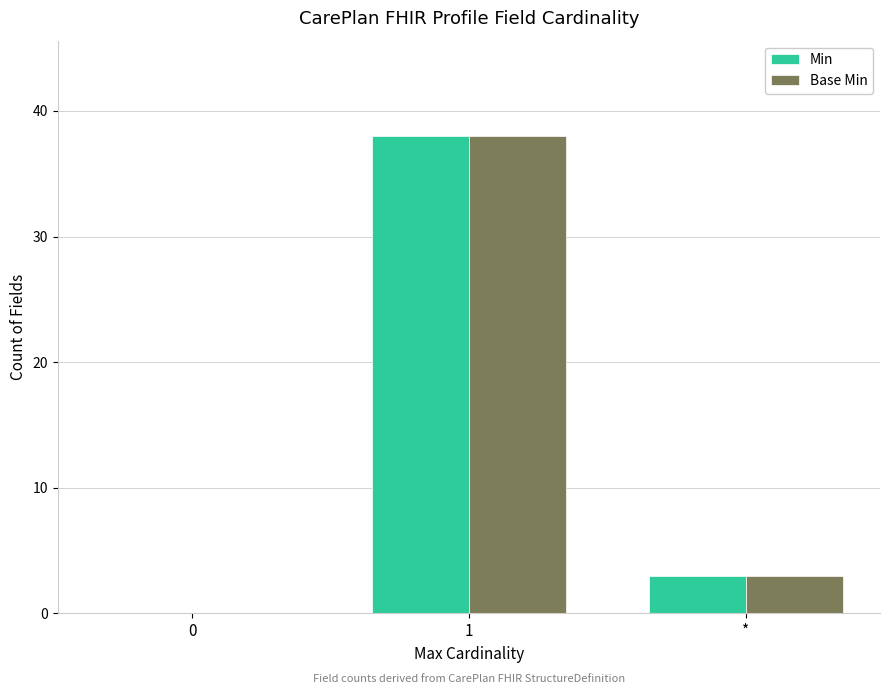

The value of Min at 0 is -19. True or false?

False